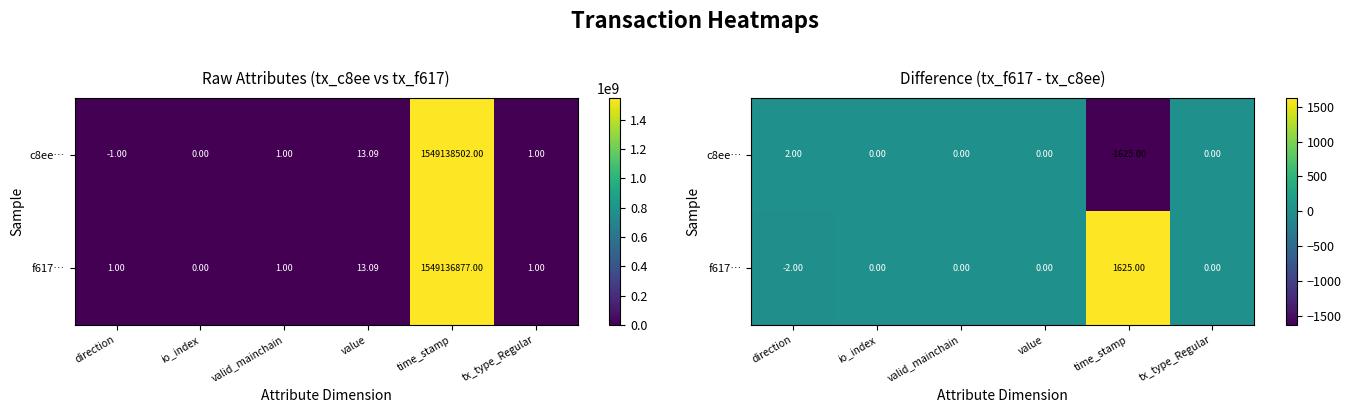

Is the value of c8ee… at io_index greater than the value of f617… at time_stamp?

No